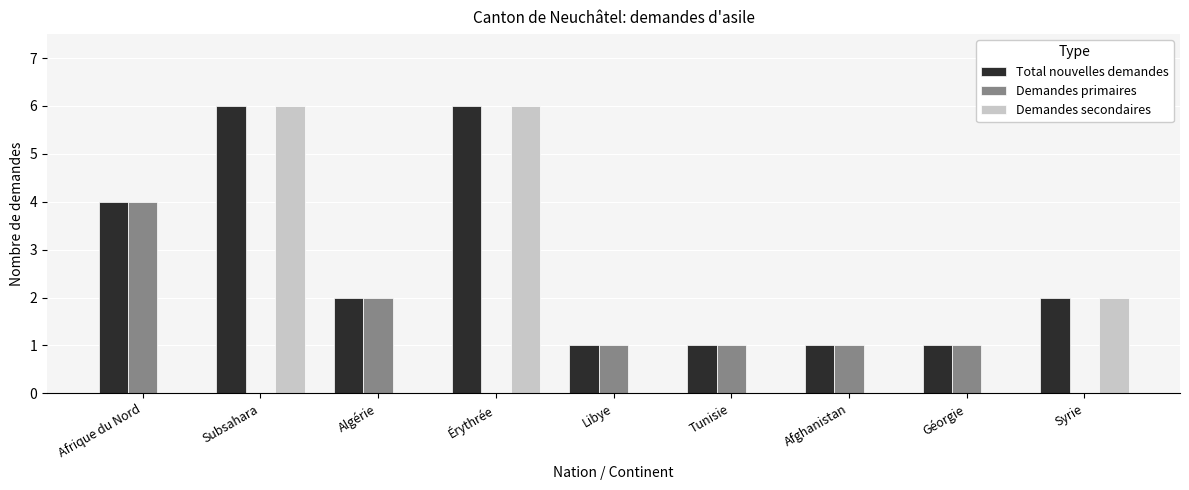

How many series are shown in this chart?

3